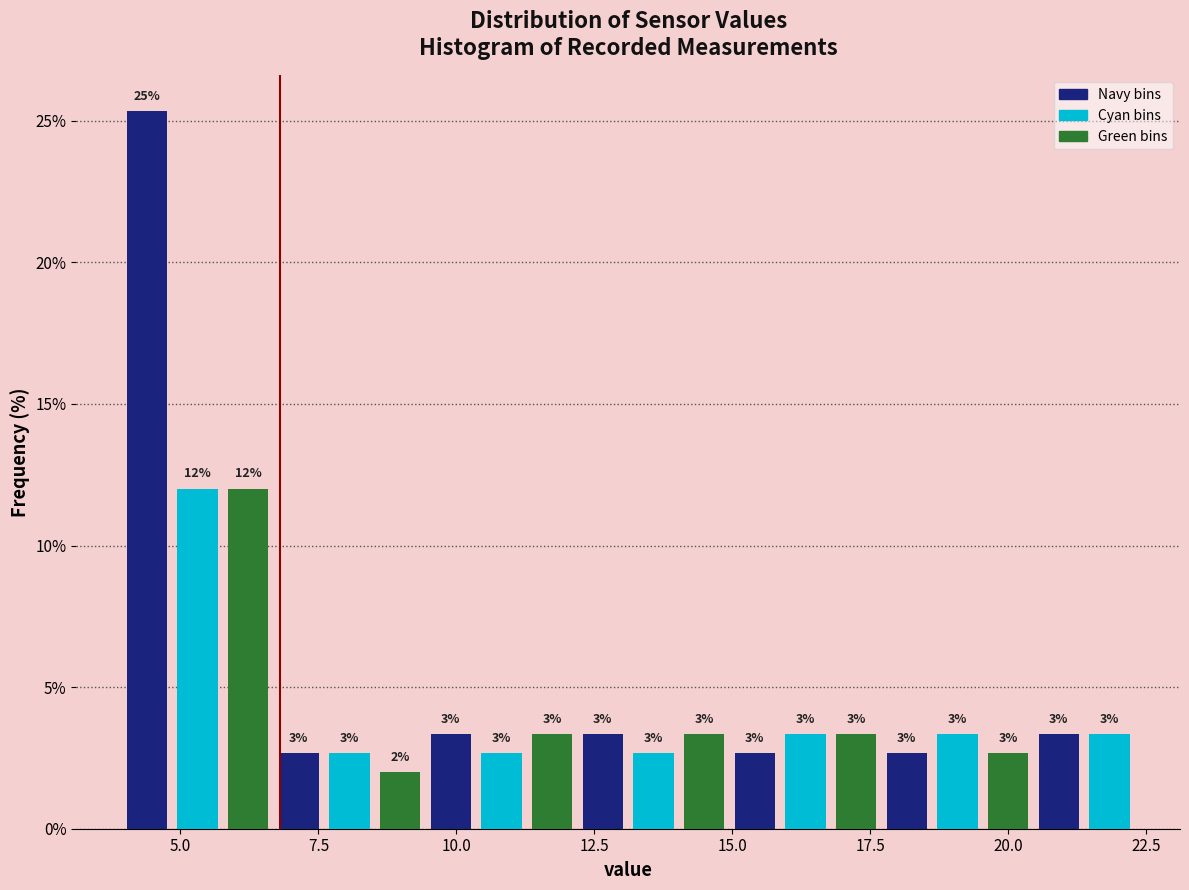

Read against the x-axis, roughly where is the centre of the tallest bar?

4.5